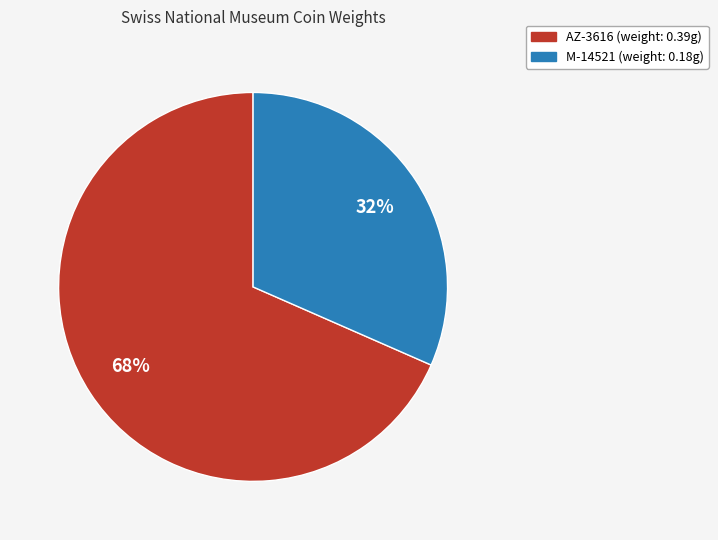

Combined, do AZ-3616 and M-14521 account for over 50%?

Yes